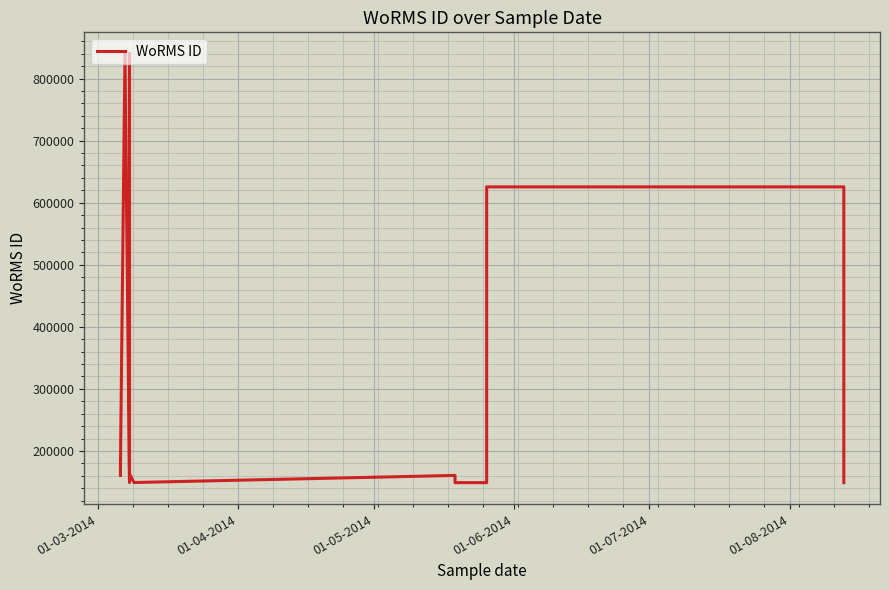

The chart shows a value of 57192 at 7. True or false?

False